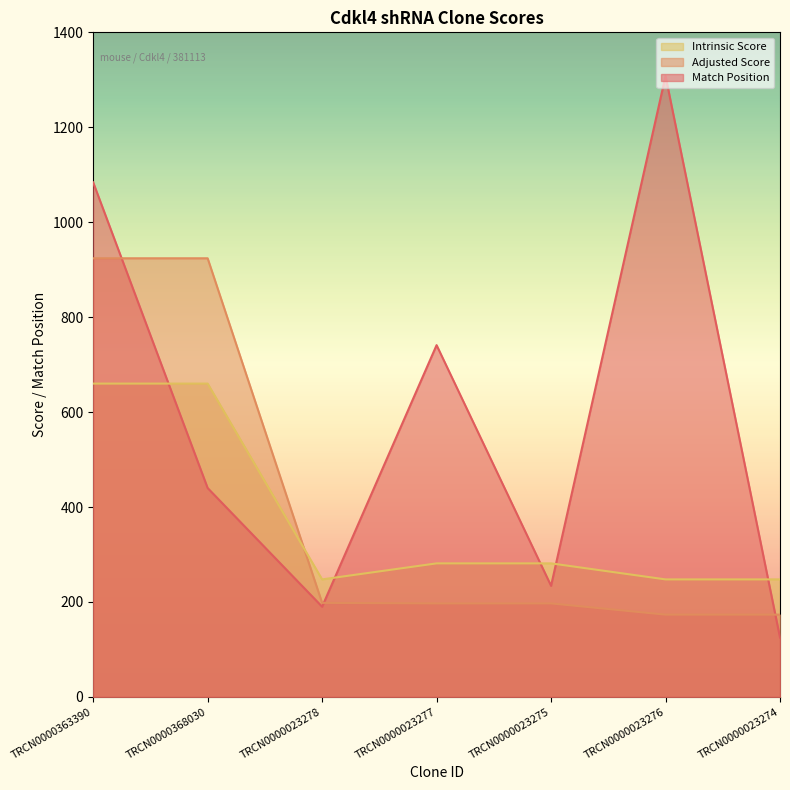

True or false: Adjusted Score has more than 0 points higher than both neighbors.

False